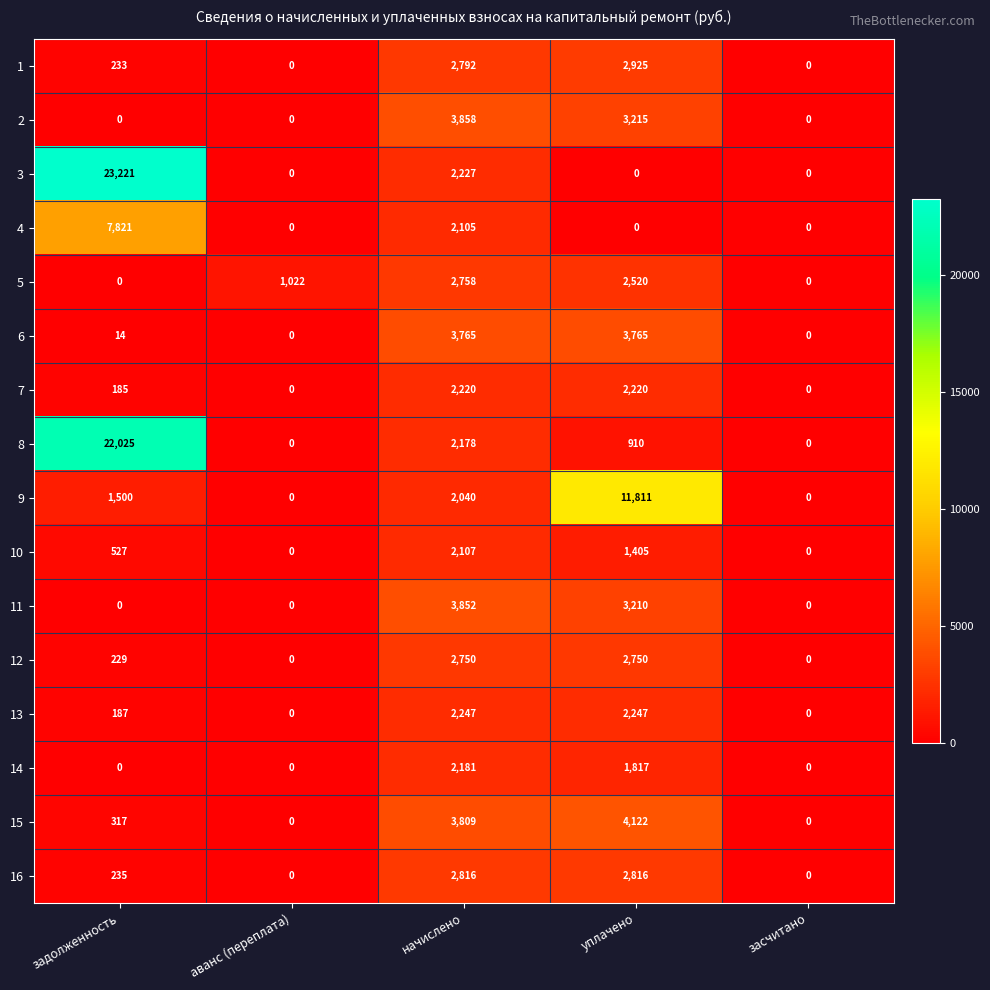

List the series in order of their peak value, highest first.

3, 8, 9, 4, 15, 2, 11, 6, 1, 16, 5, 12, 13, 7, 14, 10